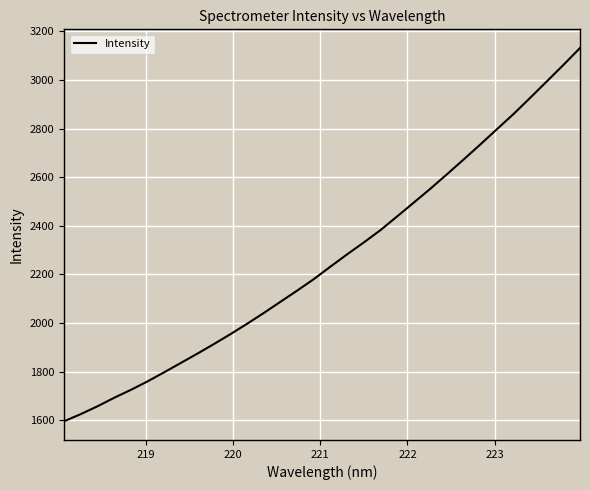

What is the sum of all values?

72376.4